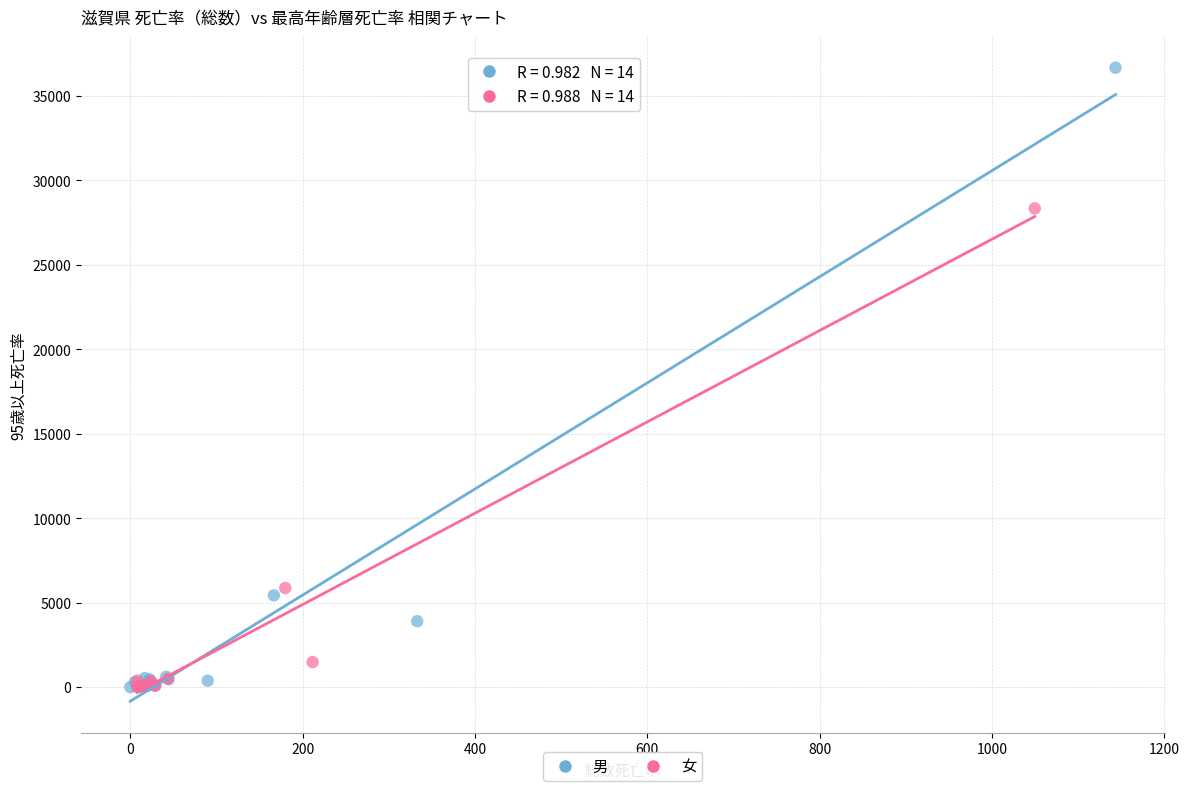

Which series reaches the maximum Y coordinate?

男